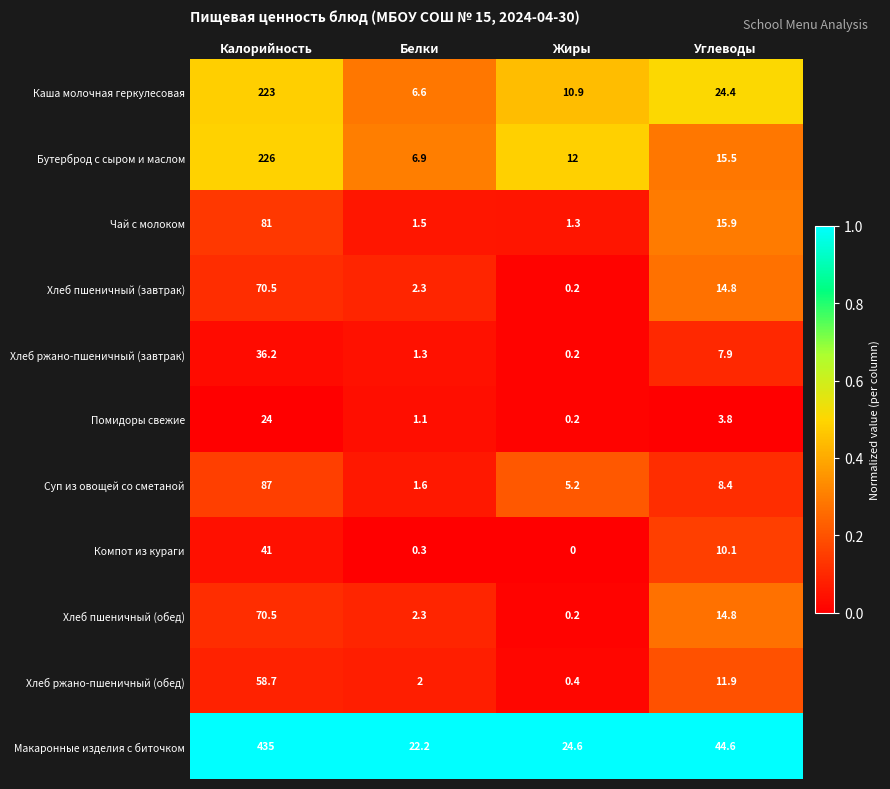

At which category is the sum across all series the highest?

Калорийность